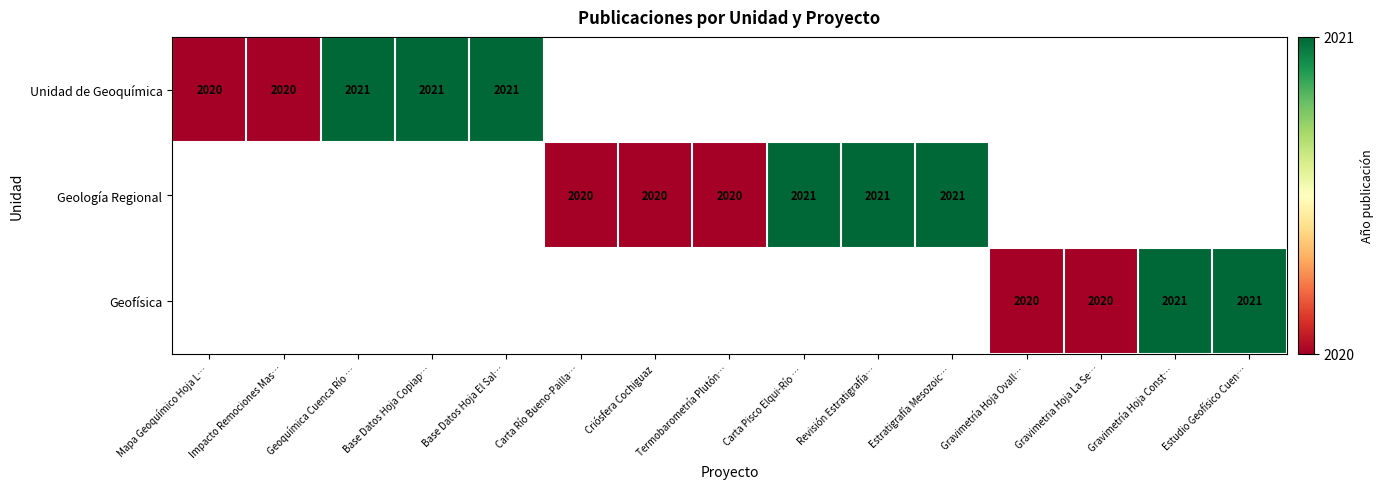

True or false: Geología Regional has a value of 2897 at Termobarometría Plutón….

False